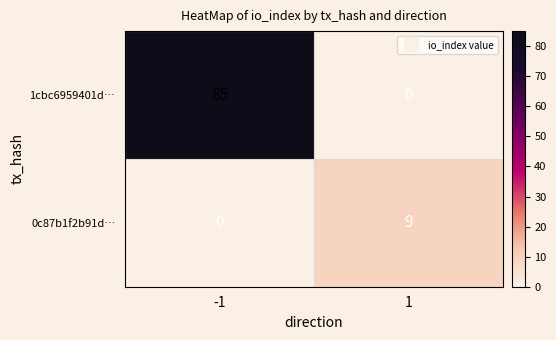

What is the sum of all 1cbc6959401d… values?

85